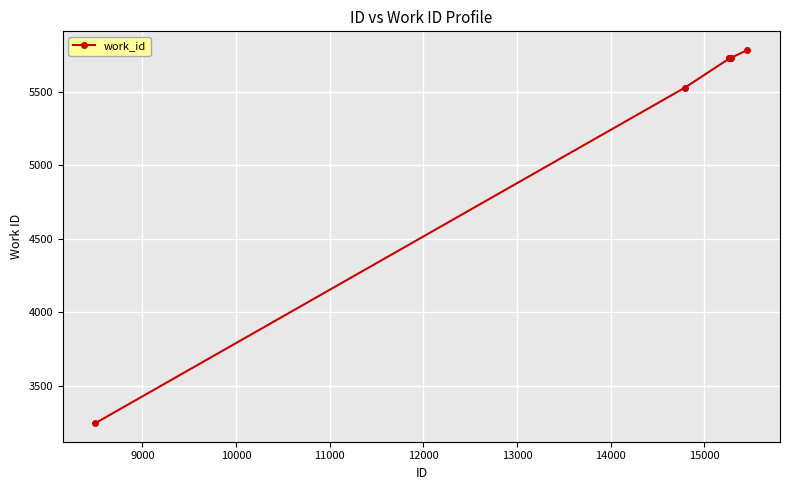

Count the number of categories in the chart.

10